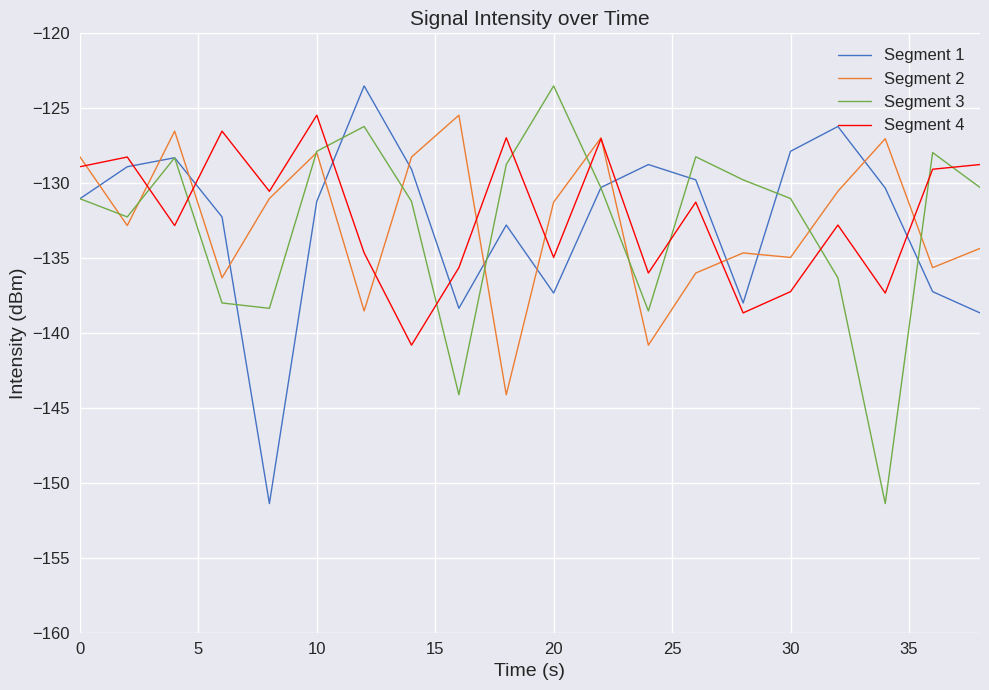

What is the smallest value displayed?

-151.4